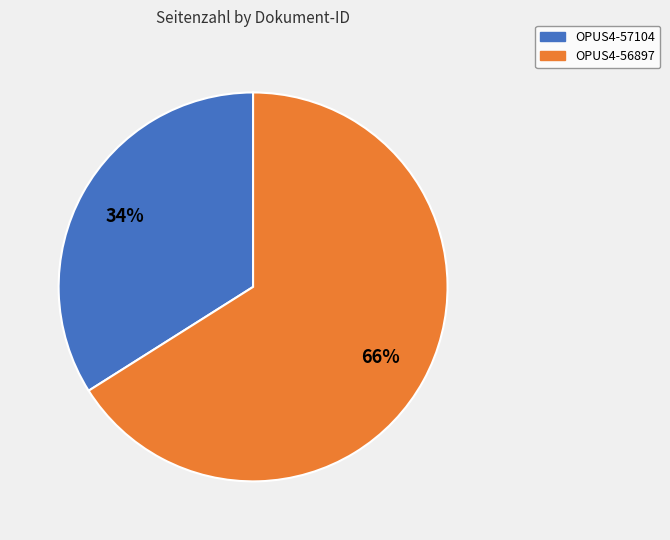

Is there any slice that represents more than half of the pie?

Yes